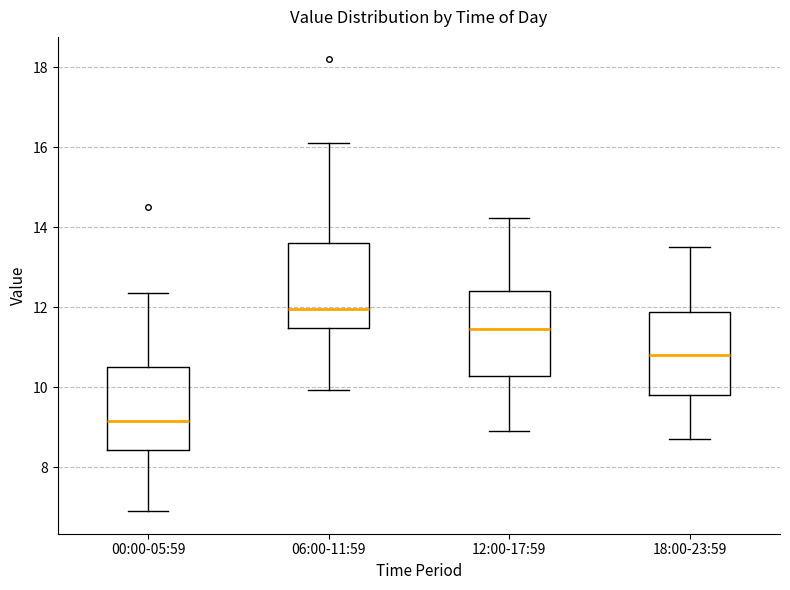

Where does the upper whisker of the box for 06:00-11:59 end on the y-axis? The values are not printed on the chart, so give them approximately, as read against the axis.

16.2